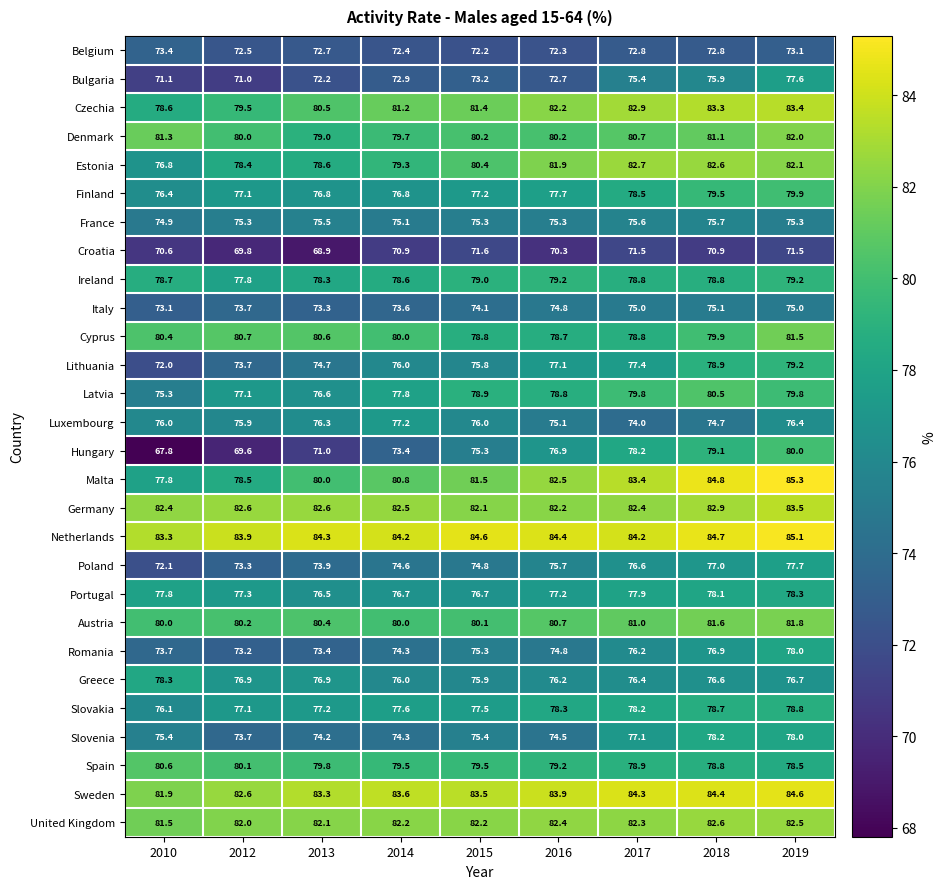

What is the sum of the Slovenia values at 2014 and 2019?

152.3